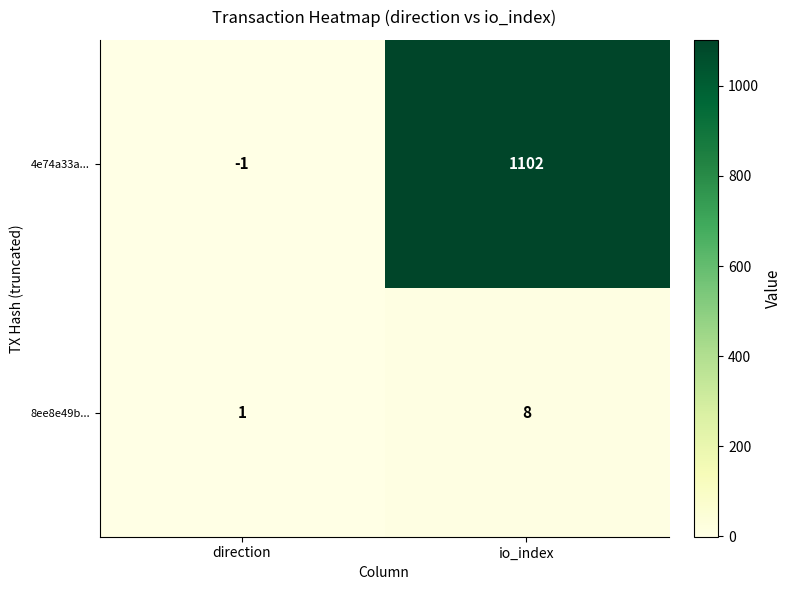

Where is 8ee8e49b... nearest to the value 4?

direction